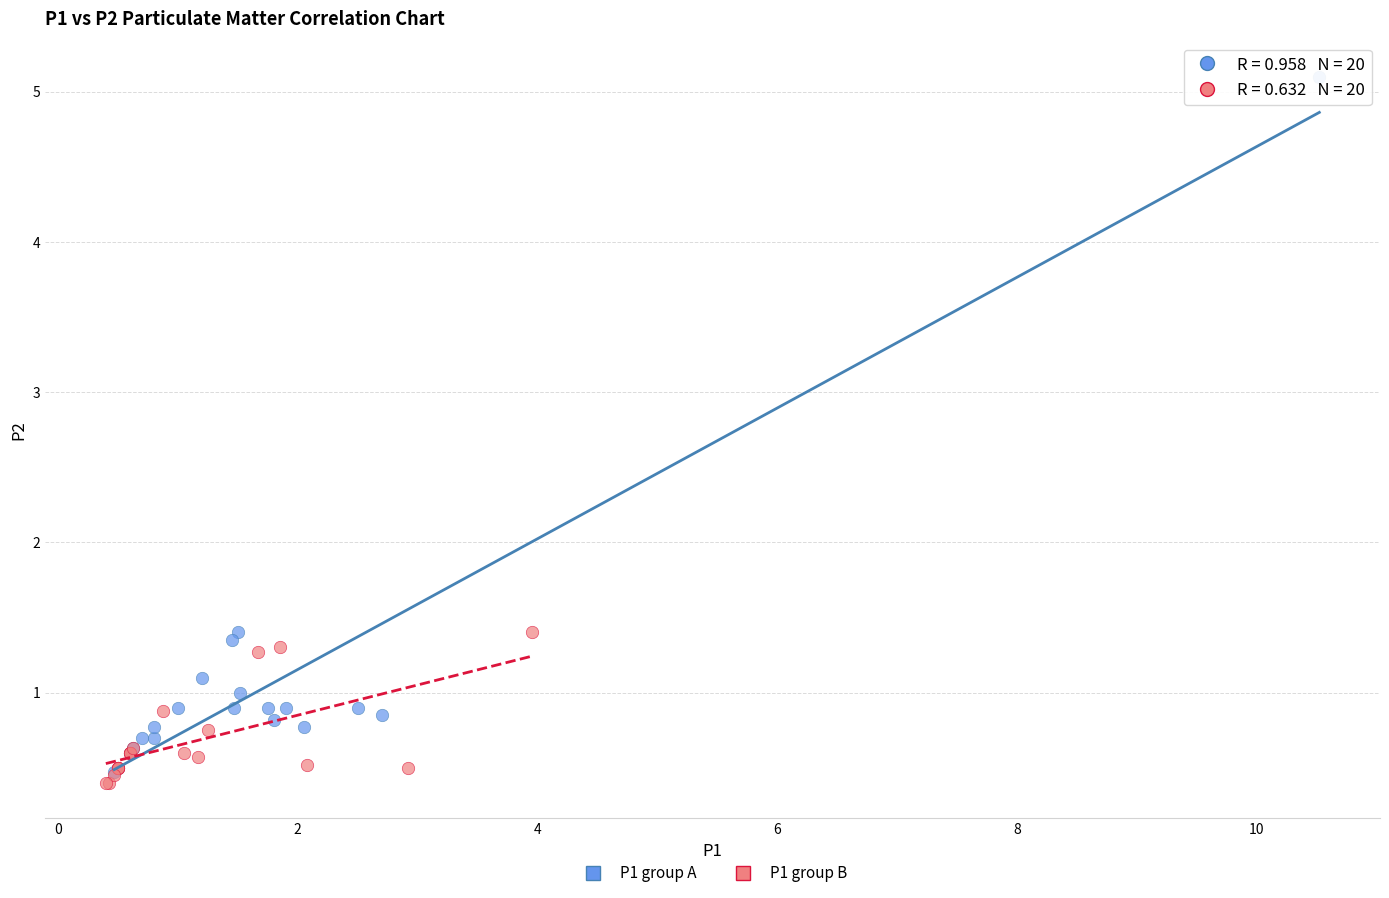

Which series has the widest spread of Y values?

P1 group A